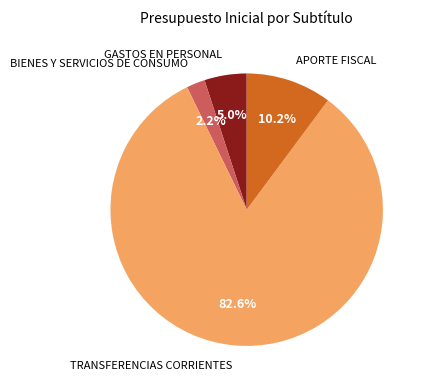

The GASTOS EN PERSONAL slice represents 5% of the pie. True or false?

True